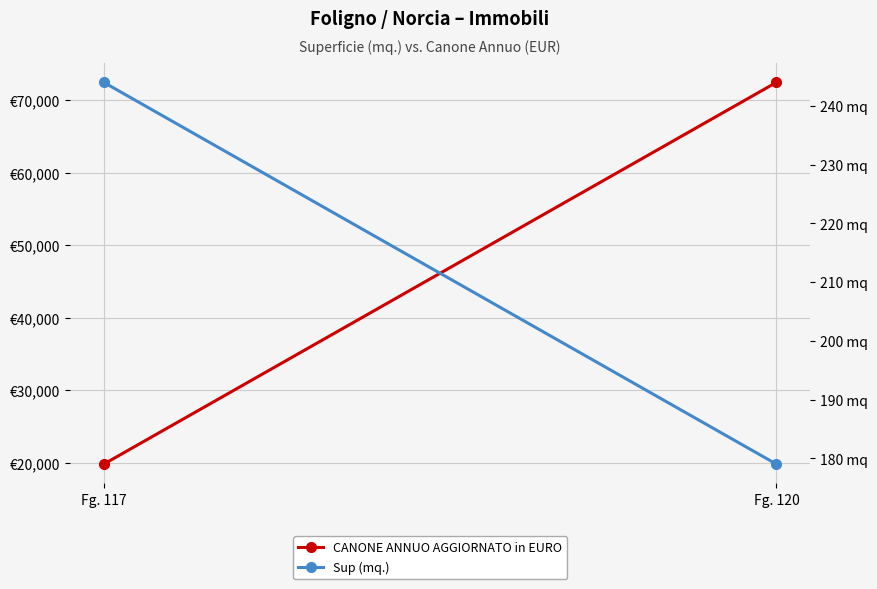

What is the greatest value displayed?

72499.6